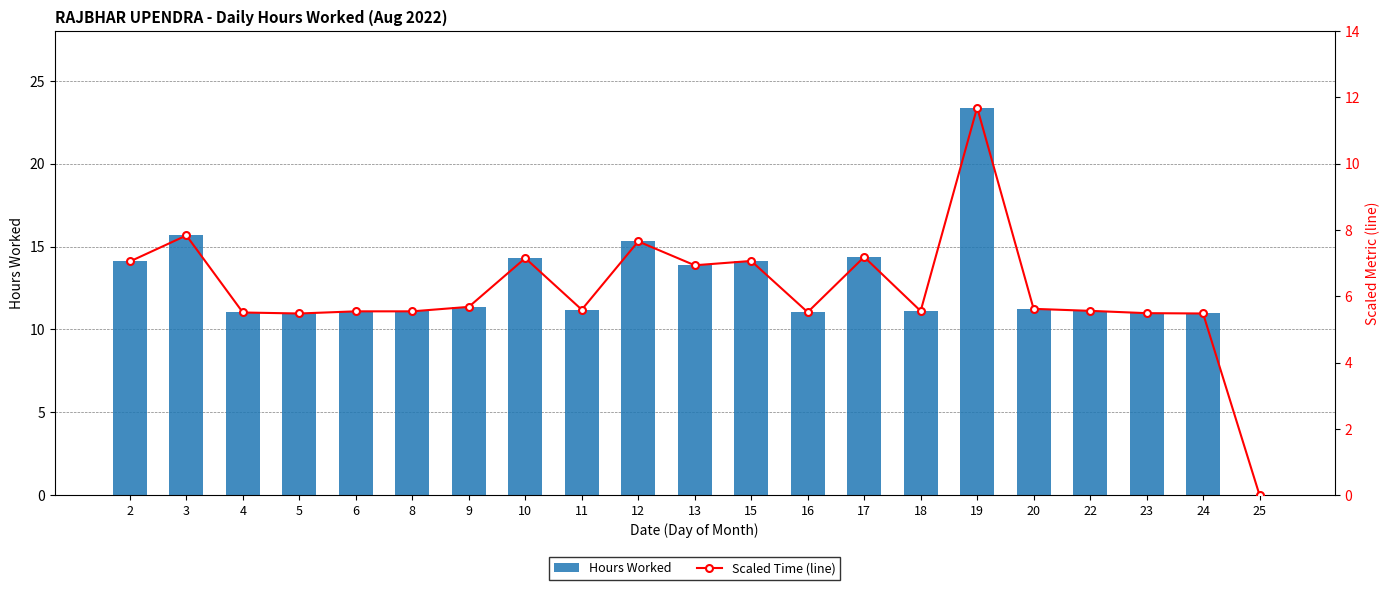

Between 19 and 23, which is larger?

19